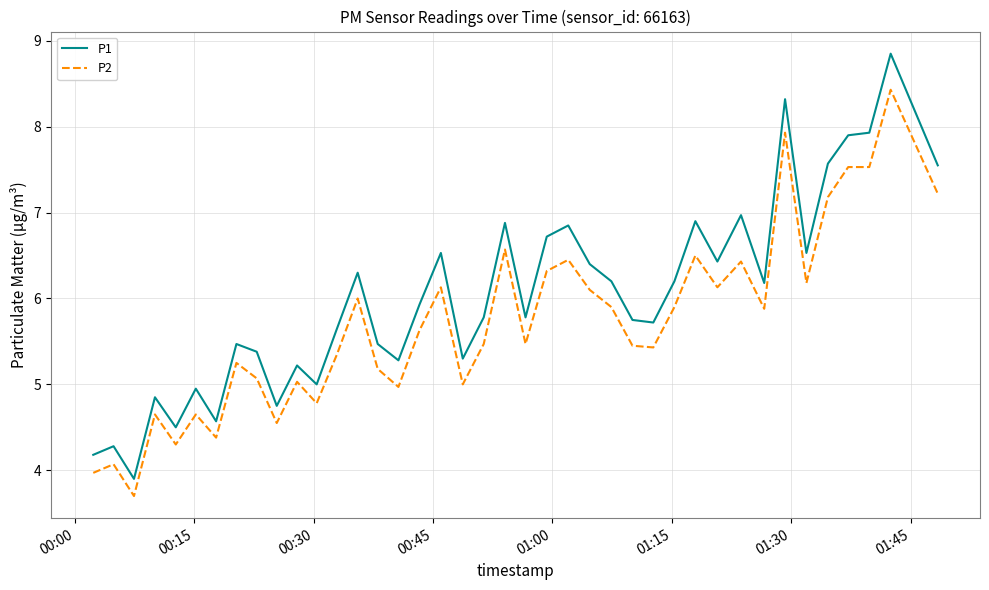

What is the minimum value for P1?

3.9